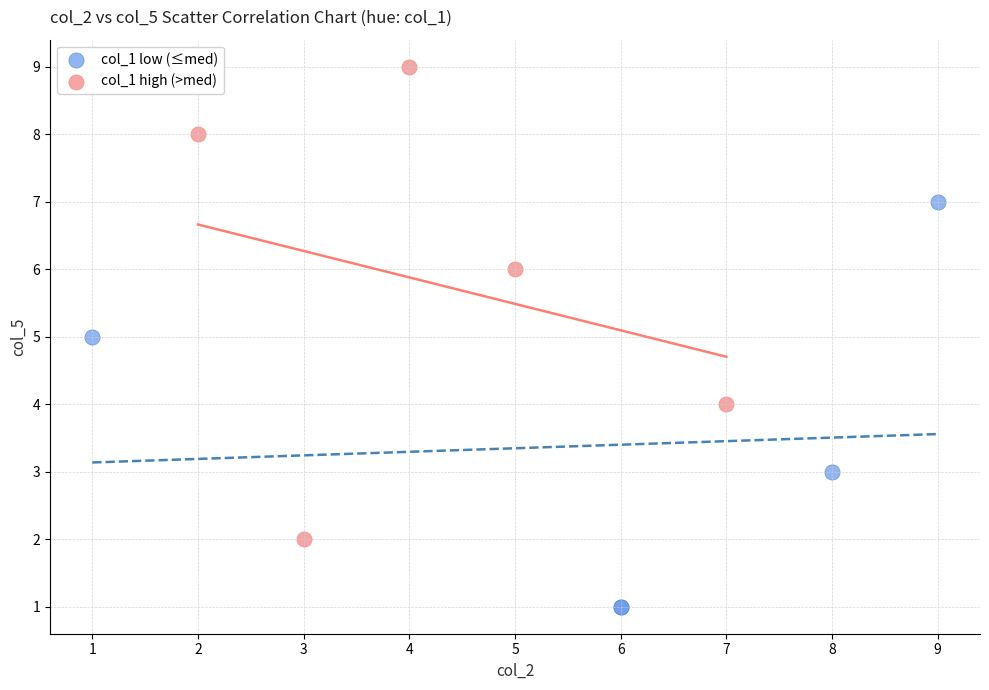

Which series contains the highest Y value?

col_1 high (>med)